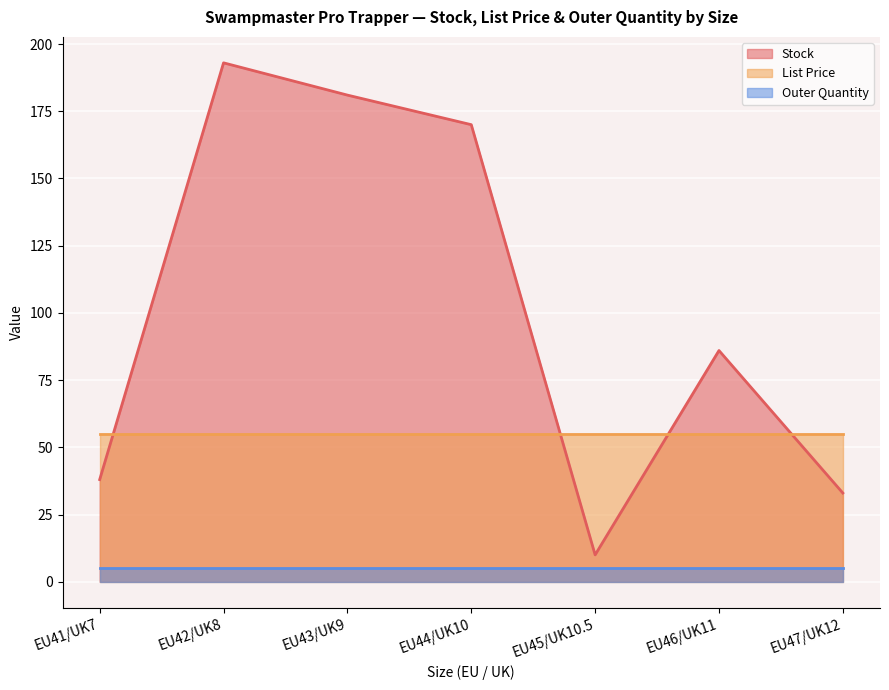

Where does the Stock series first go above 86?

EU42/UK8